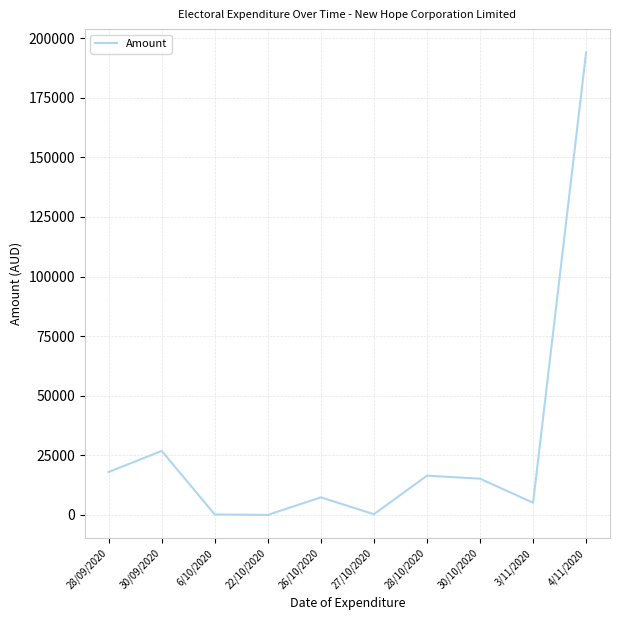

What is the difference between the maximum and minimum values?

194074.7